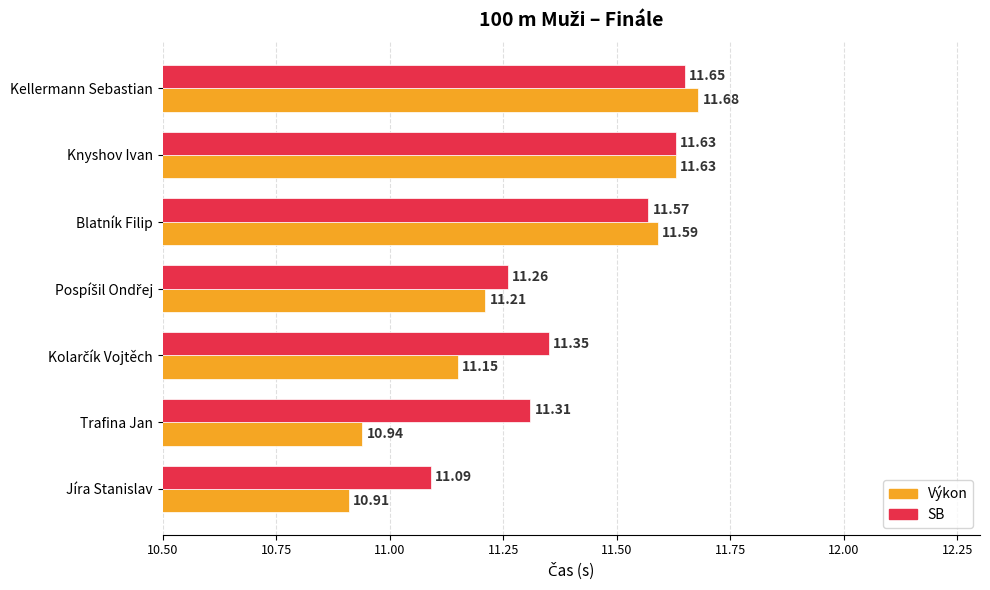

Which series has the largest range (max minus min)?

Výkon